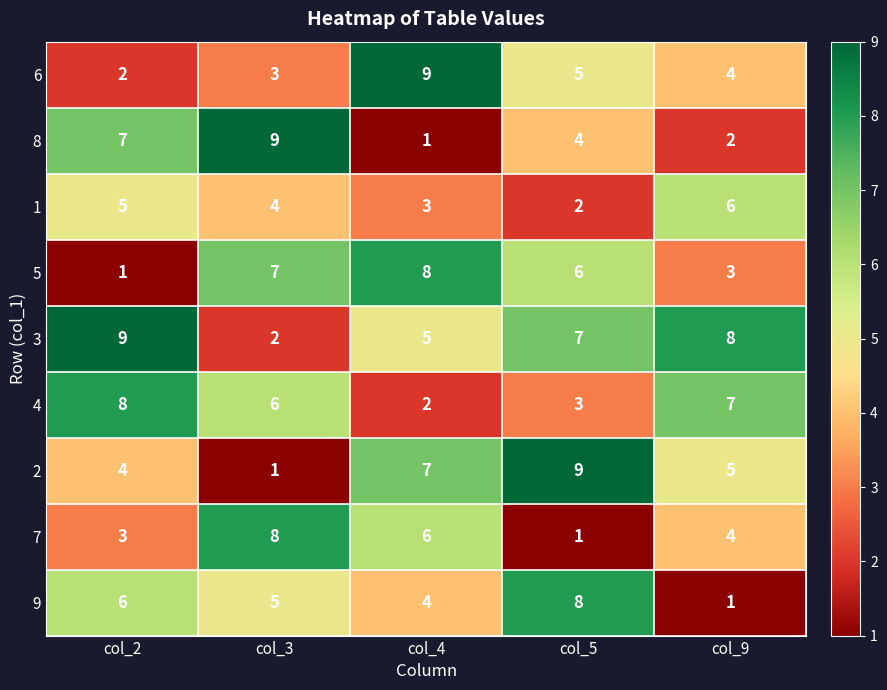

Where is 2 nearest to the value 5?

col_9